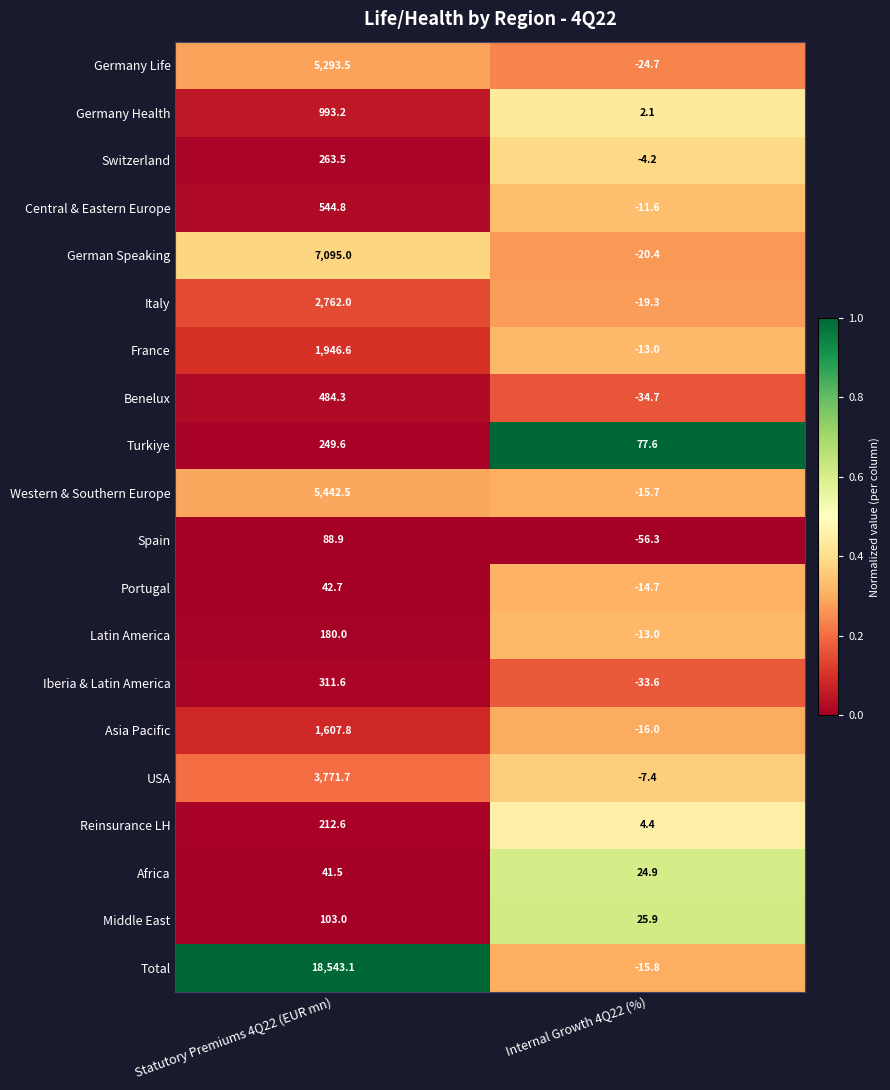

List the labels in order of Reinsurance LH value, largest first.

Statutory Premiums 4Q22 (EUR mn), Internal Growth 4Q22 (%)